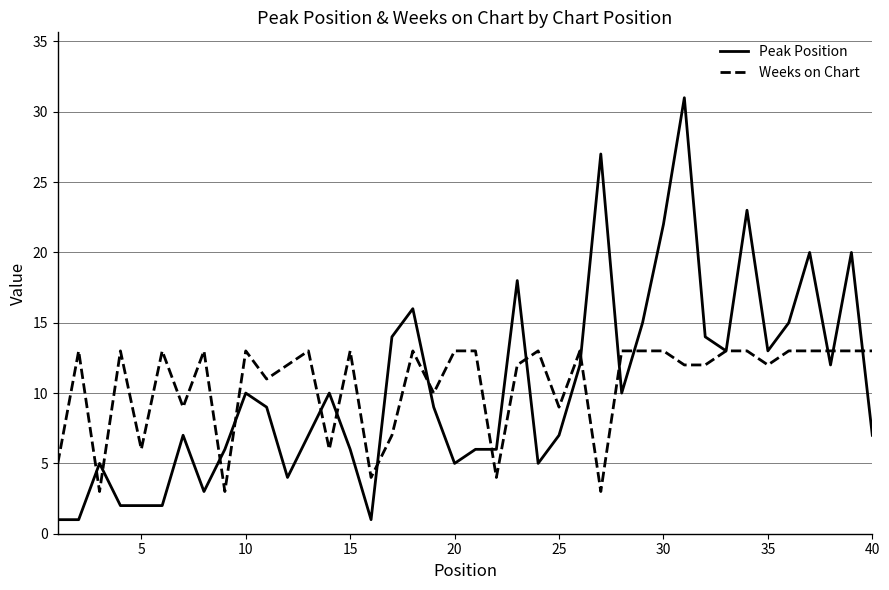

How many Weeks on Chart values are between 9 and 13?

31